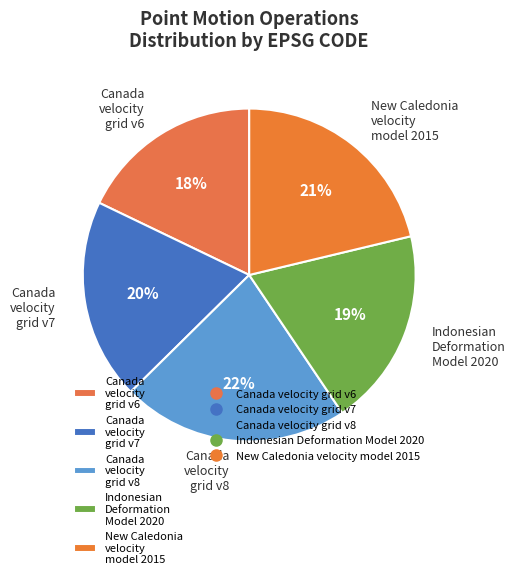

What percentage is the Indonesian Deformation Model 2020 slice, to the nearest percent?

19%